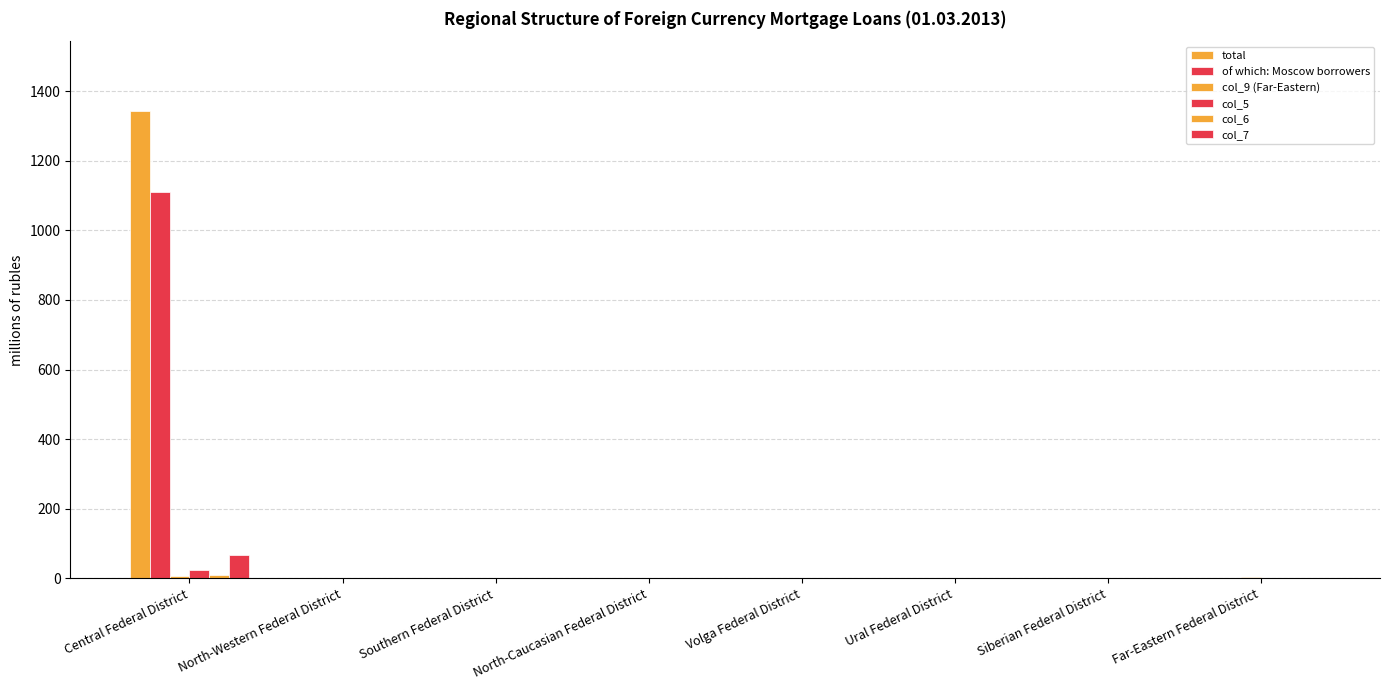

How many categories are shown in the chart?

8